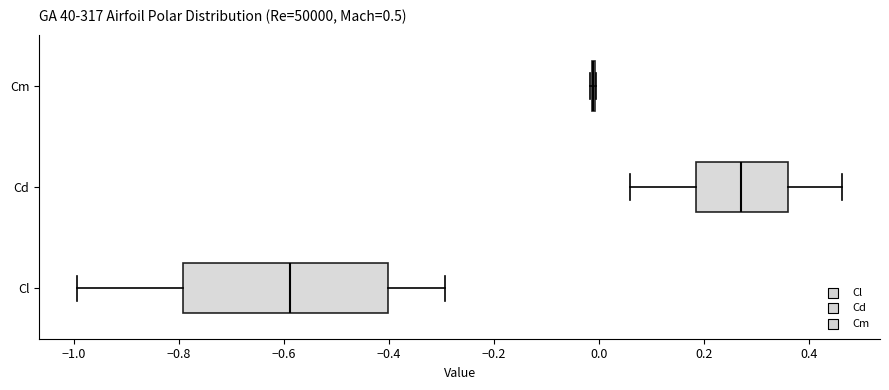

Which box is the widest, from its left edge to its right edge?

Cl